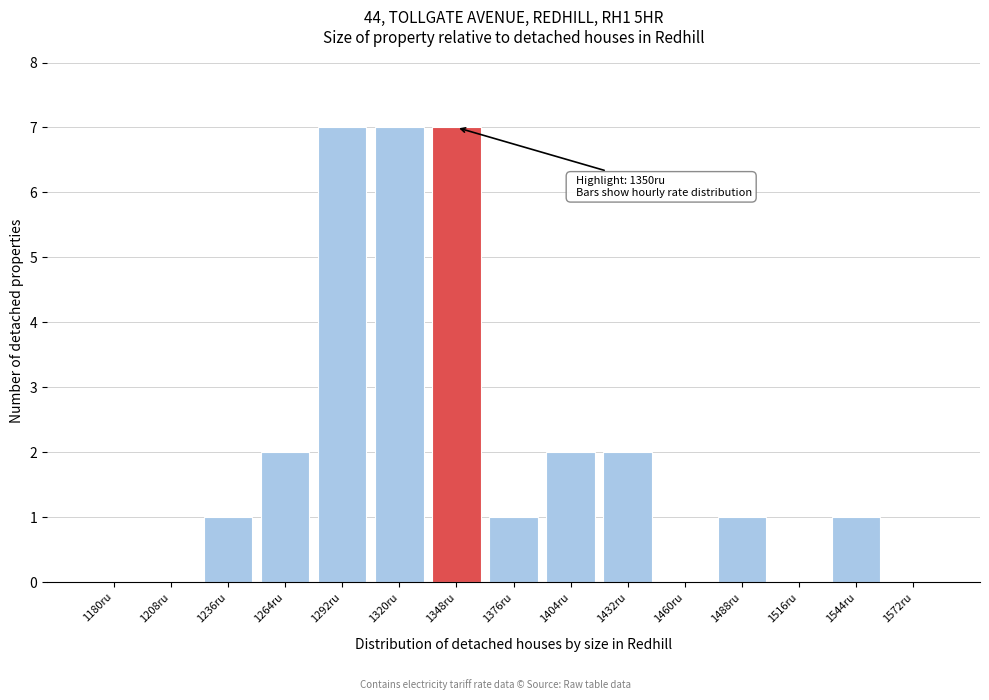

Reading right to left, extract all data points from this chart.

1572ru=0	1544ru=1	1516ru=0	1488ru=1	1460ru=0	1432ru=2	1404ru=2	1376ru=1	1348ru=7	1320ru=7	1292ru=7	1264ru=2	1236ru=1	1208ru=0	1180ru=0